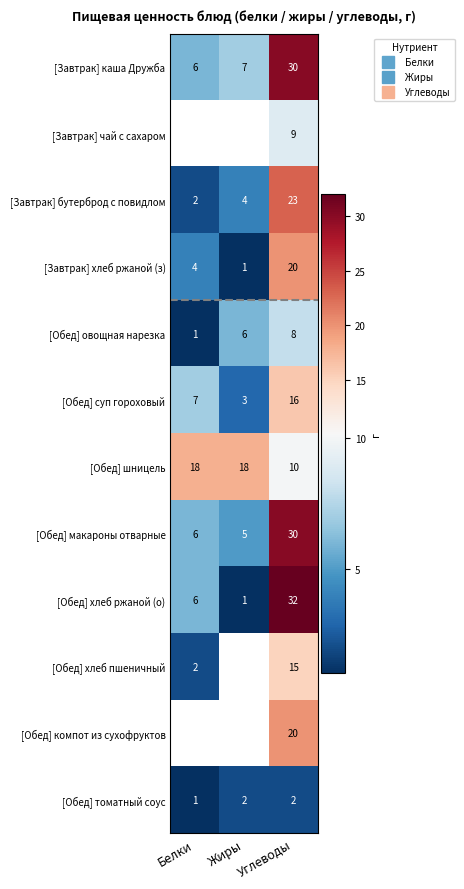

Which category has the highest value across all series?

Углеводы